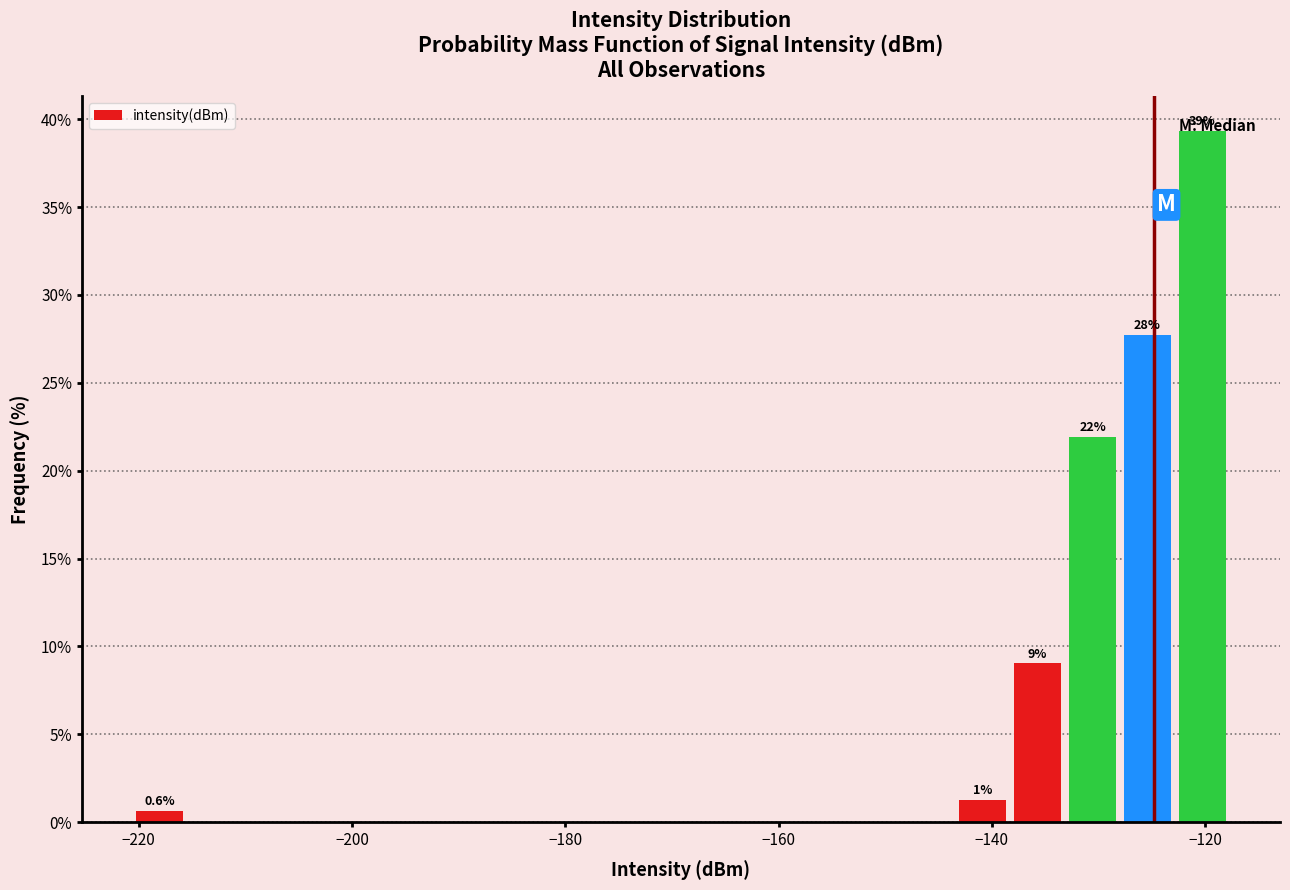

Read against the x-axis, roughly where is the centre of the tallest bar?

-120